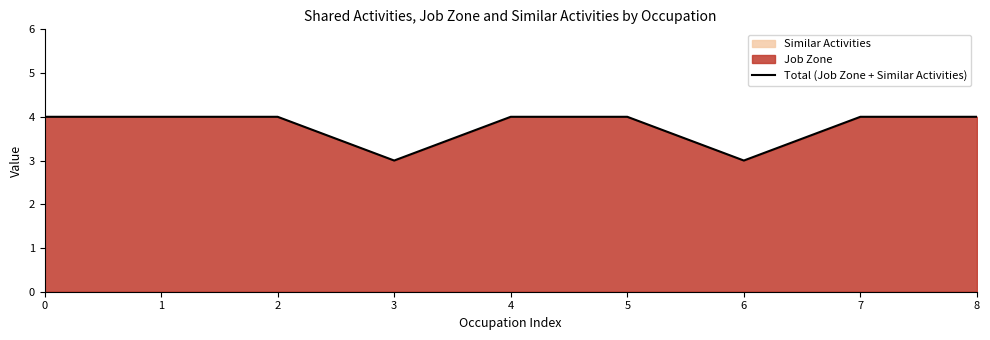

What value does the data have at 4?

4